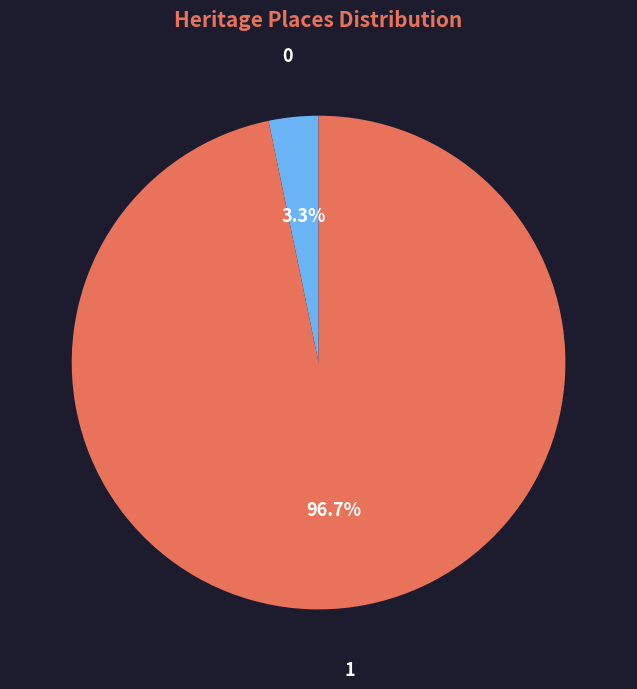

Does any single category account for the majority?

Yes